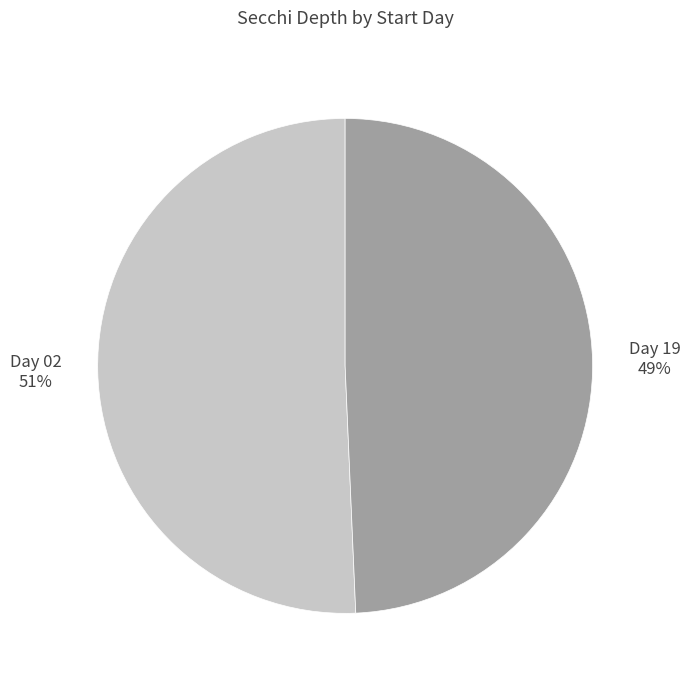

To the nearest percent, what is the combined percentage of Day 02 and Day 19?

100%